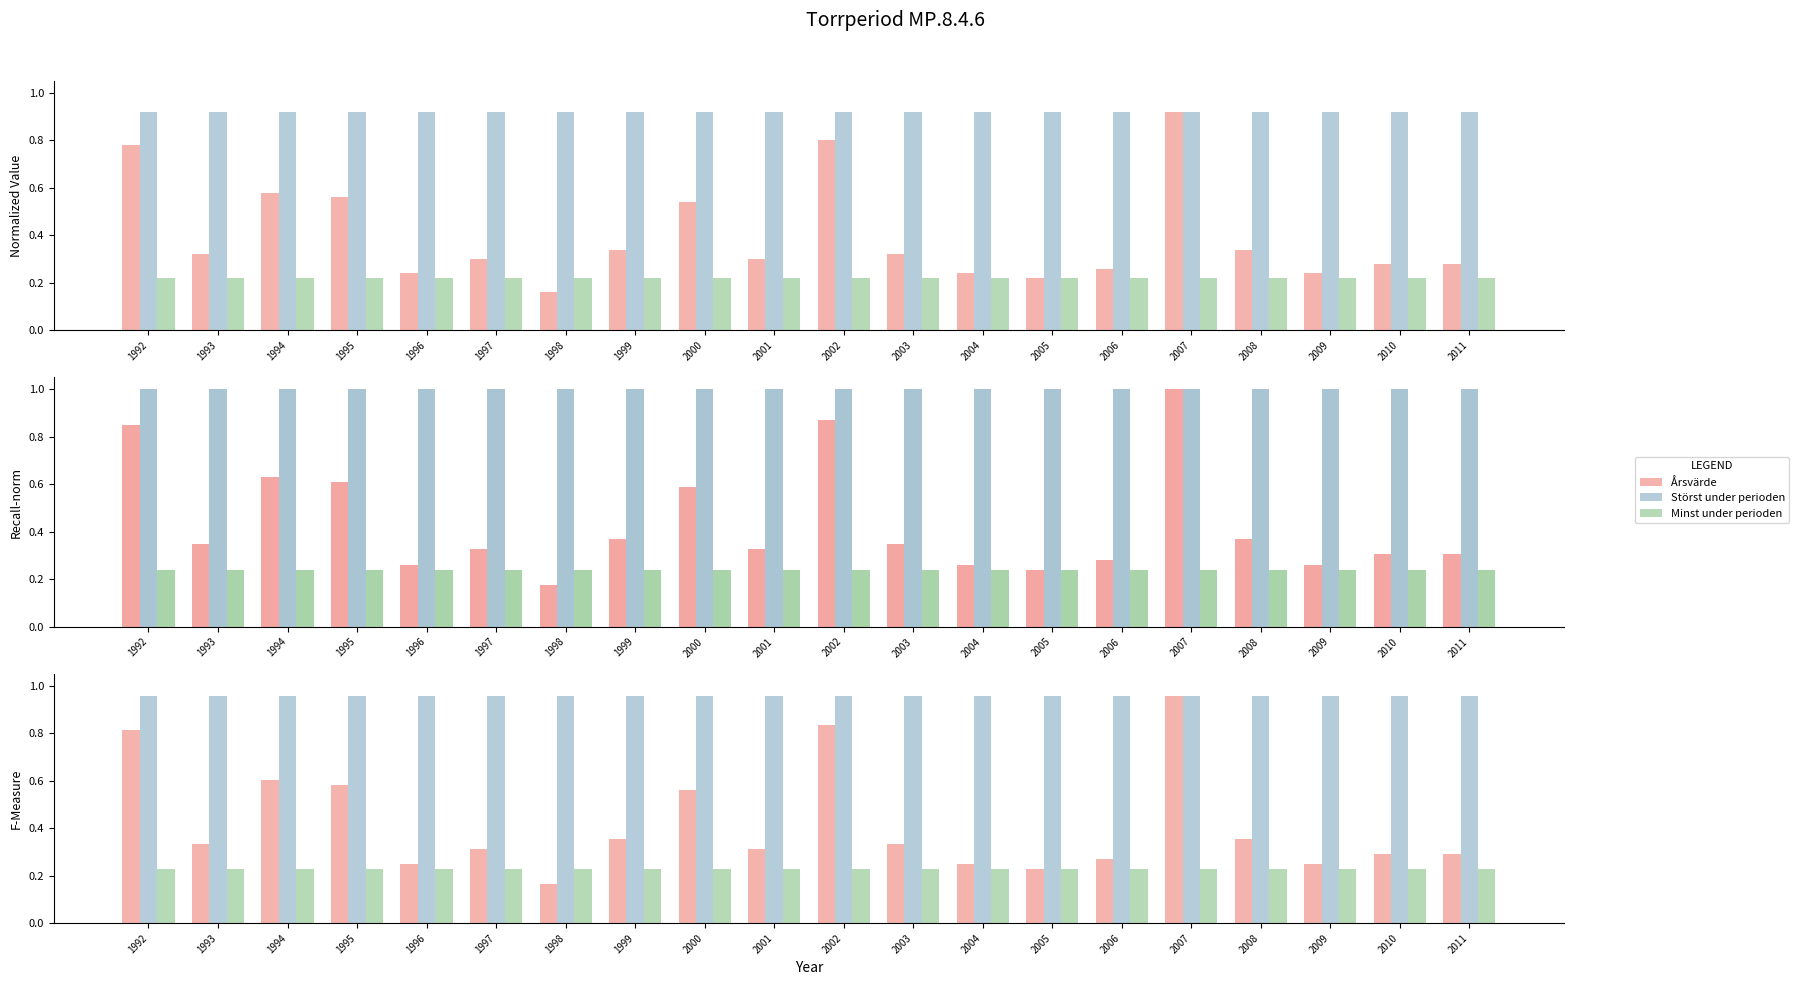

Where is Minst under perioden nearest to the value 0?

1992